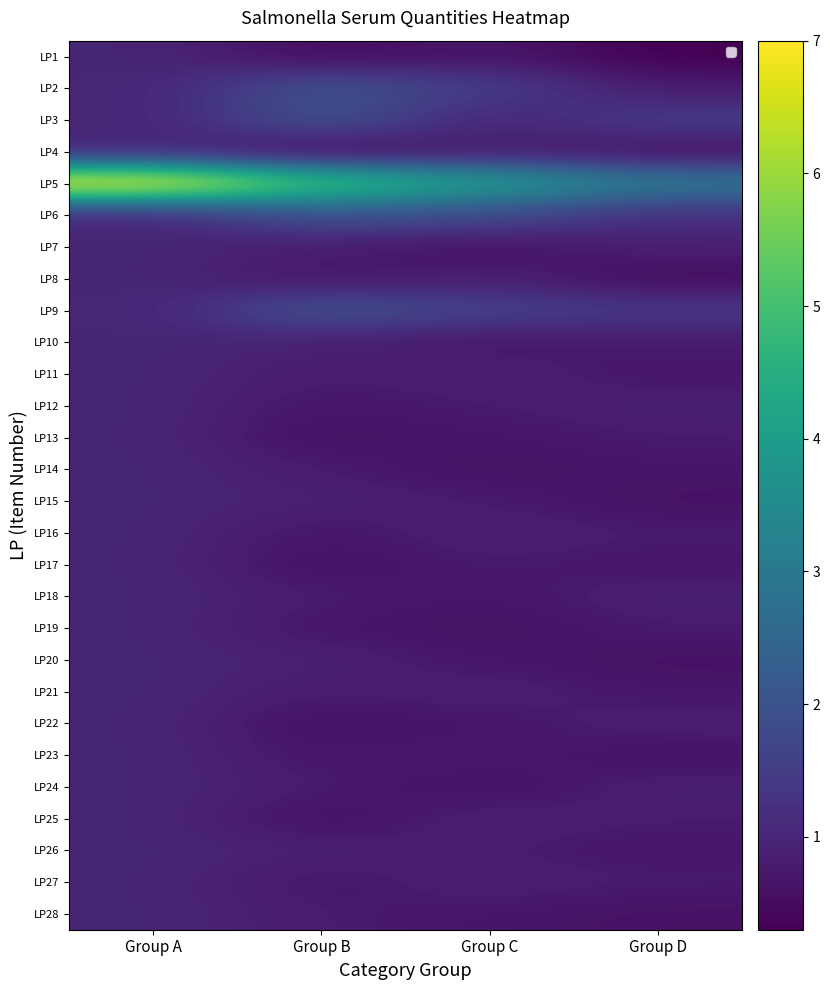

True or false: LP9 has a value of 2.6 at Group C.

False